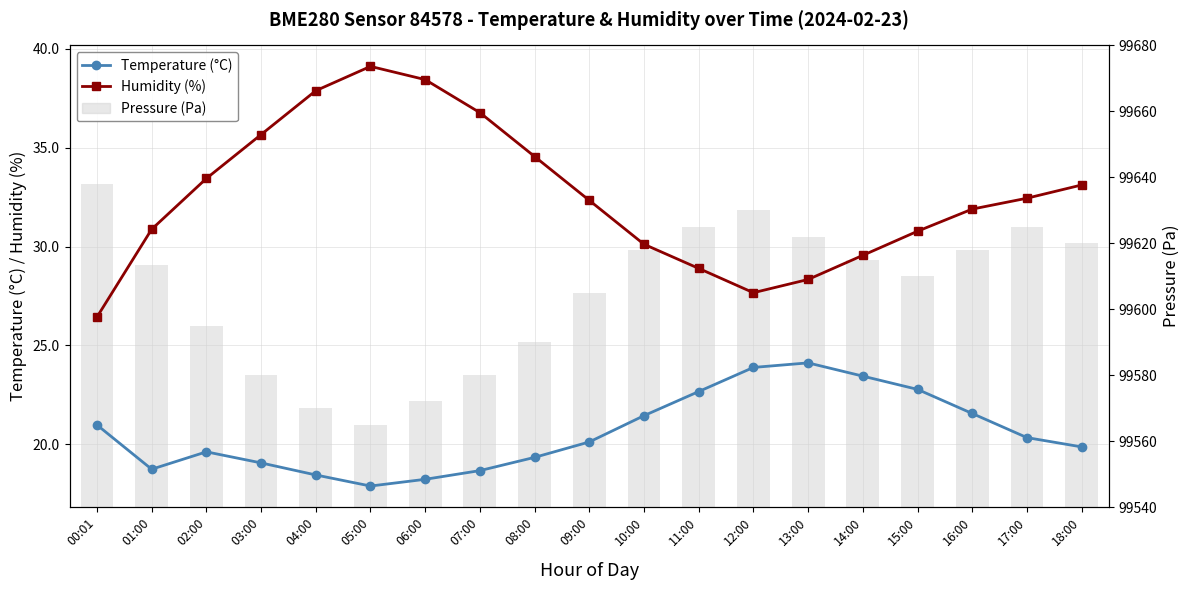

At which label does Humidity (%) reach its minimum?

00:01